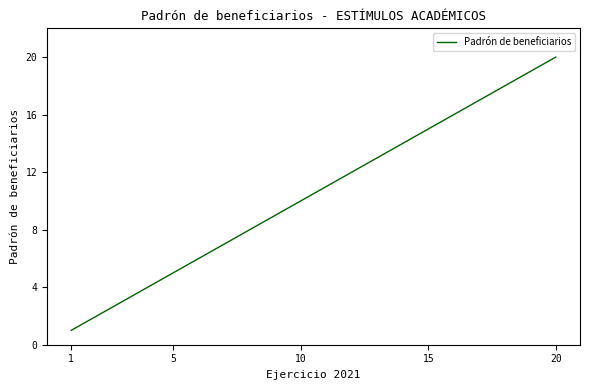

What is the maximum value shown in the chart?

20